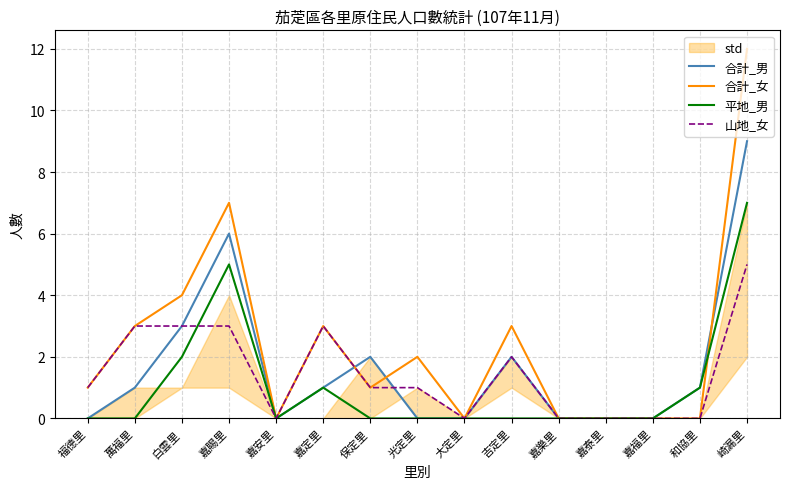

At which category is the sum across all series the highest?

崎漏里